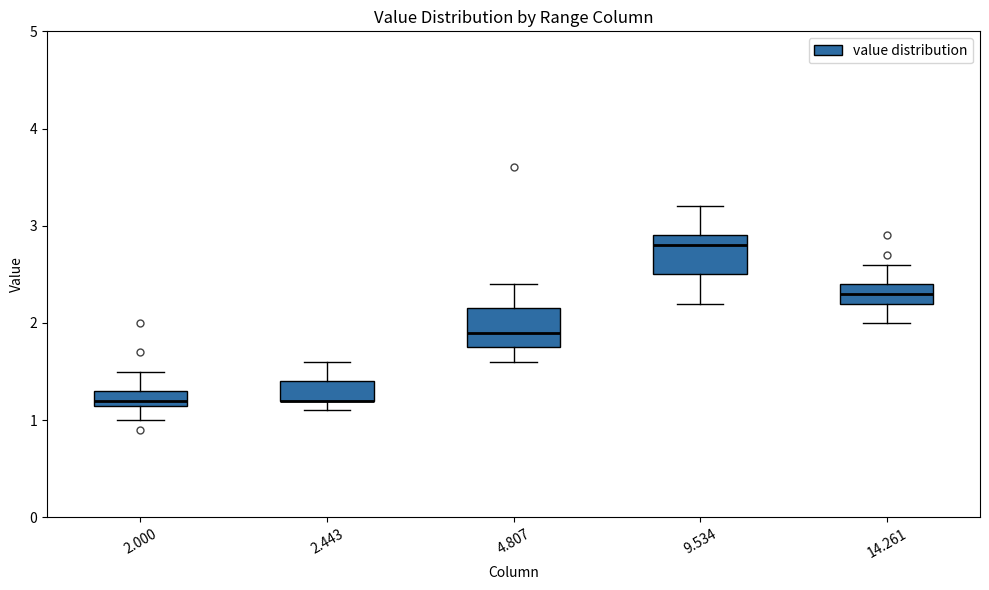

Where does the lower whisker of the box at x = 9.534 end on the y-axis? The values are not printed on the chart, so give them approximately, as read against the axis.

2.2